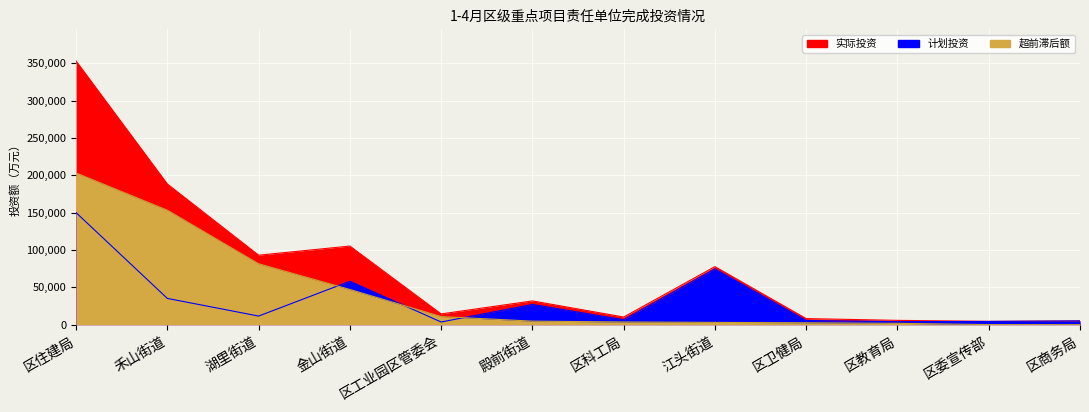

What is the label of the 12th point from the left?

区商务局